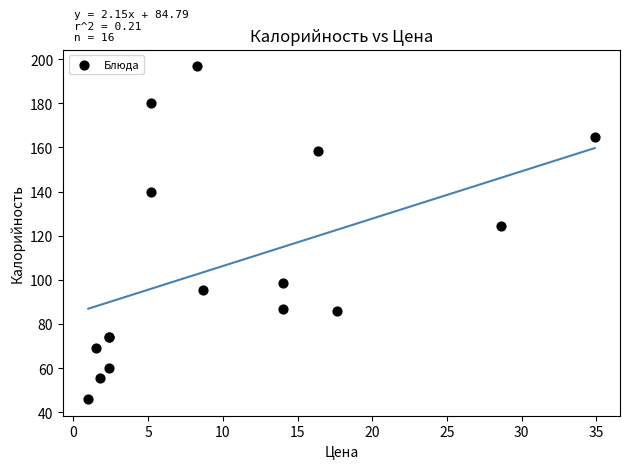

What Y value in the scatter plot is closest to 121?

124.4